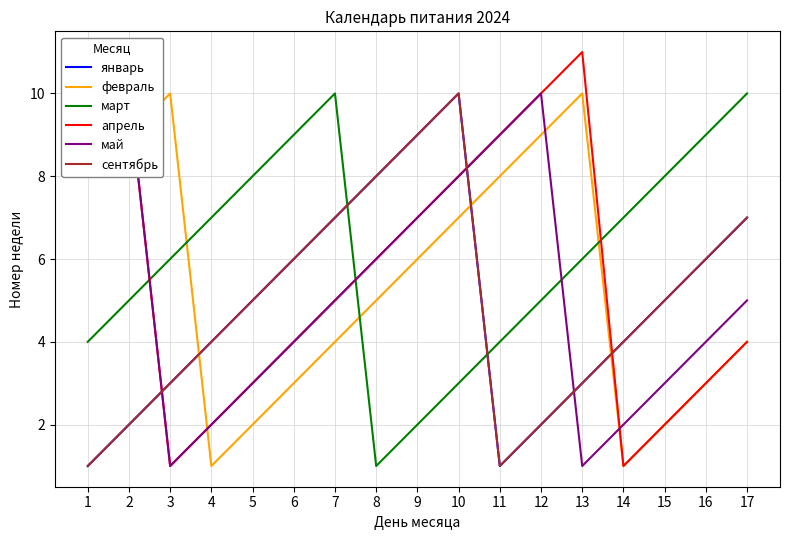

Is the value of май at 9 greater than the value of сентябрь at 10?

No